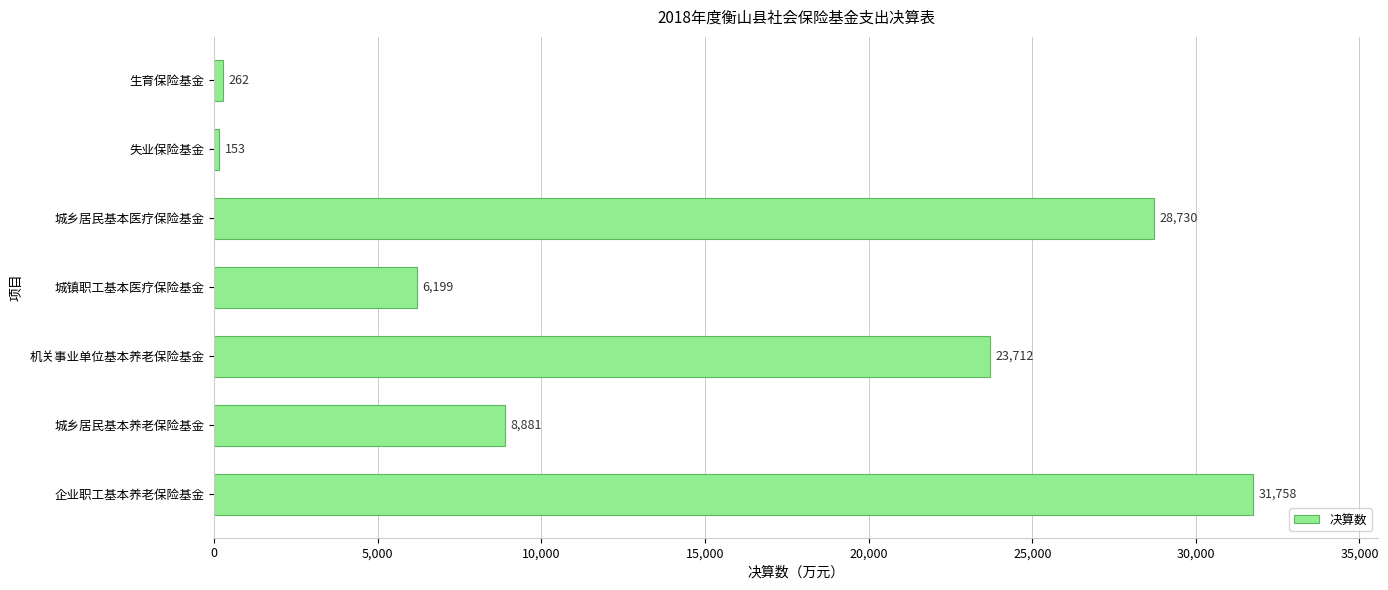

Rank the categories by value from highest to lowest.

企业职工基本养老保险基金, 城乡居民基本医疗保险基金, 机关事业单位基本养老保险基金, 城乡居民基本养老保险基金, 城镇职工基本医疗保险基金, 生育保险基金, 失业保险基金